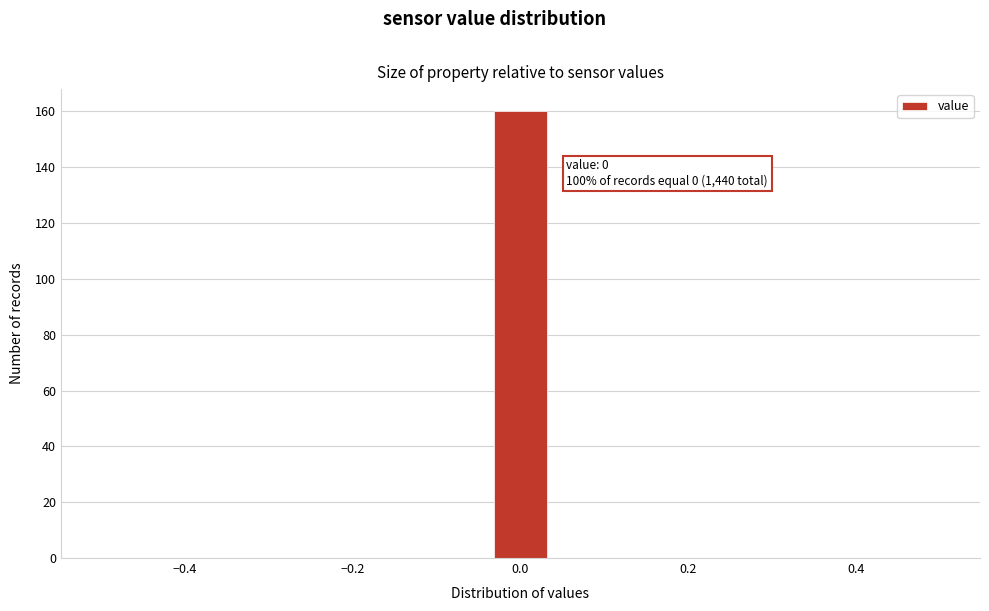

Read against the x-axis, roughly where is the centre of the tallest bar?

0.00